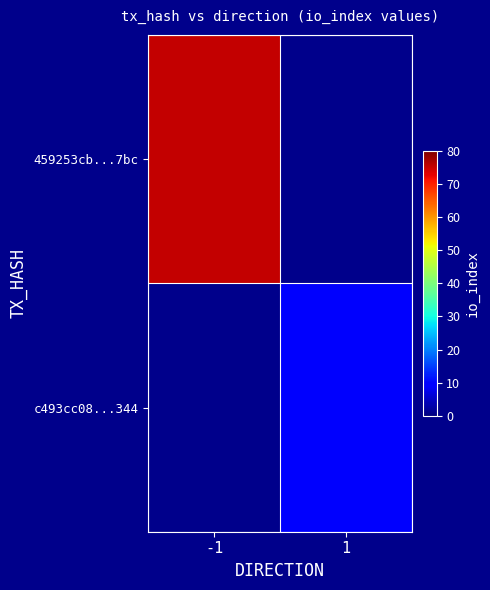

At which label does 459253cb...7bc reach its peak?

-1